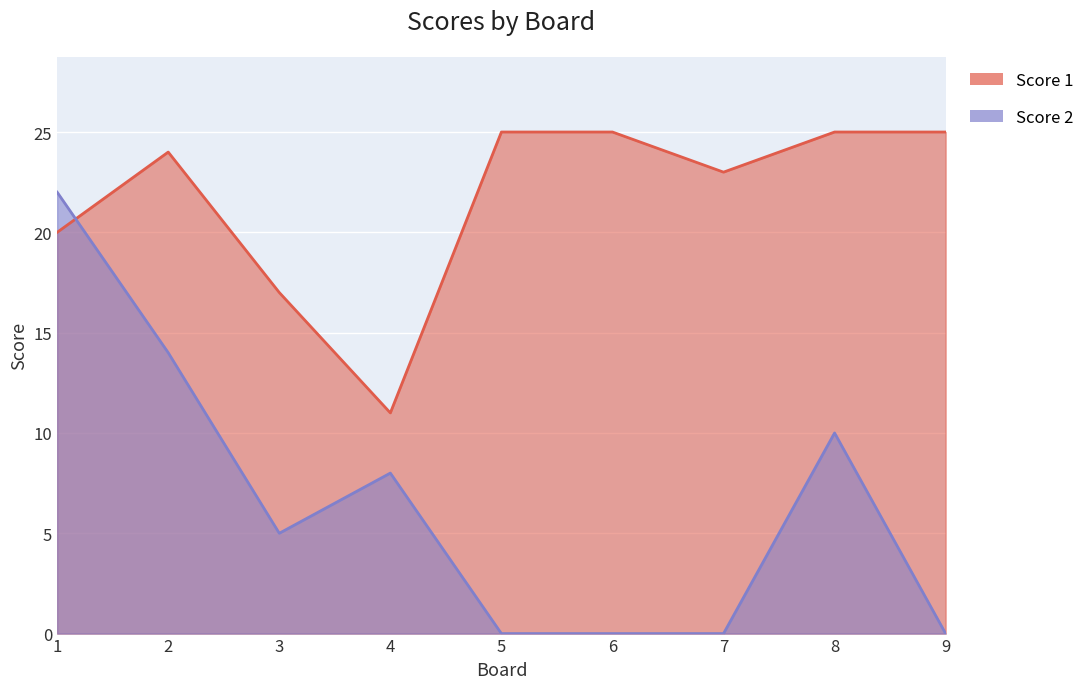

Is the value of Score 2 at 2 greater than the value of Score 1 at 5?

No